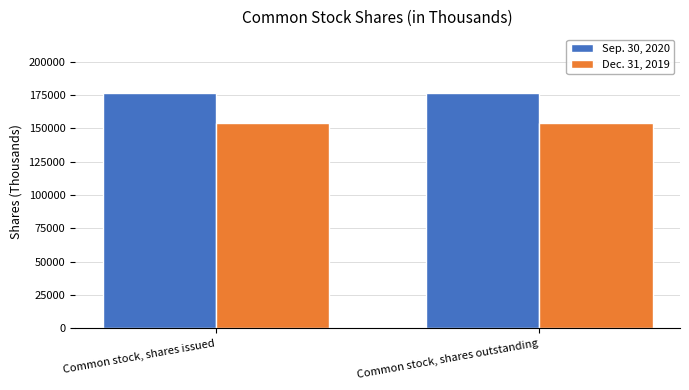

What is the maximum value shown in the chart?

176566